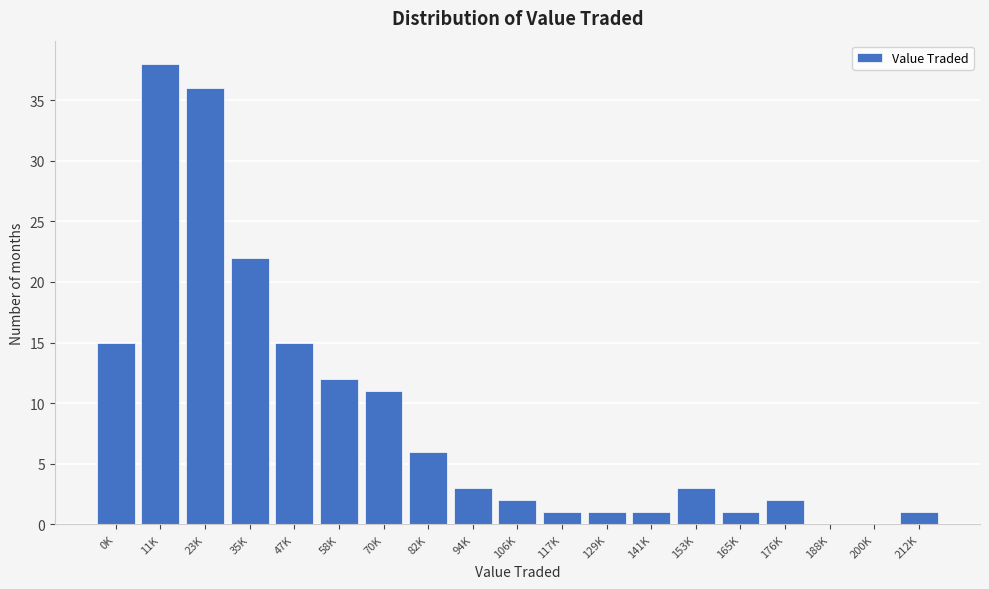

Reading left to right, extract all data points from this chart.

0K=15	11K=38	23K=36	35K=22	47K=15	58K=12	70K=11	82K=6	94K=3	106K=2	117K=1	129K=1	141K=1	153K=3	165K=1	176K=2	188K=0	200K=0	212K=1